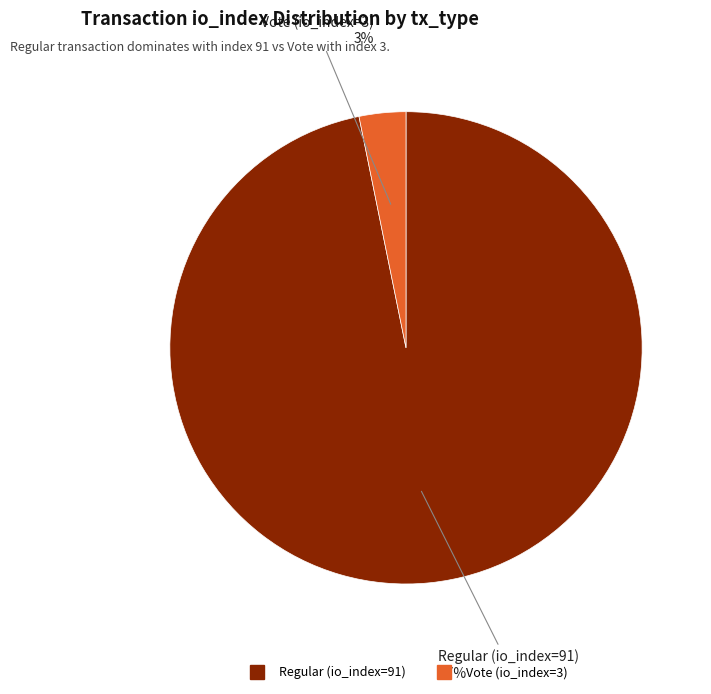

To the nearest percent, what portion does Vote (io_index=3) represent?

3%